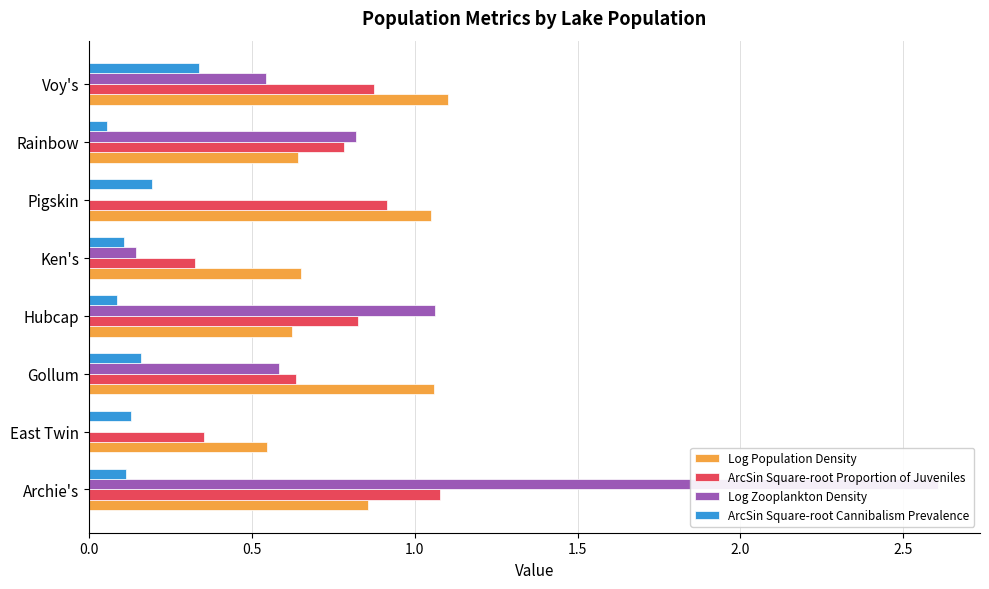

What are all the series names shown in the legend?

Log Population Density, ArcSin Square-root Proportion of Juveniles, Log Zooplankton Density, ArcSin Square-root Cannibalism Prevalence